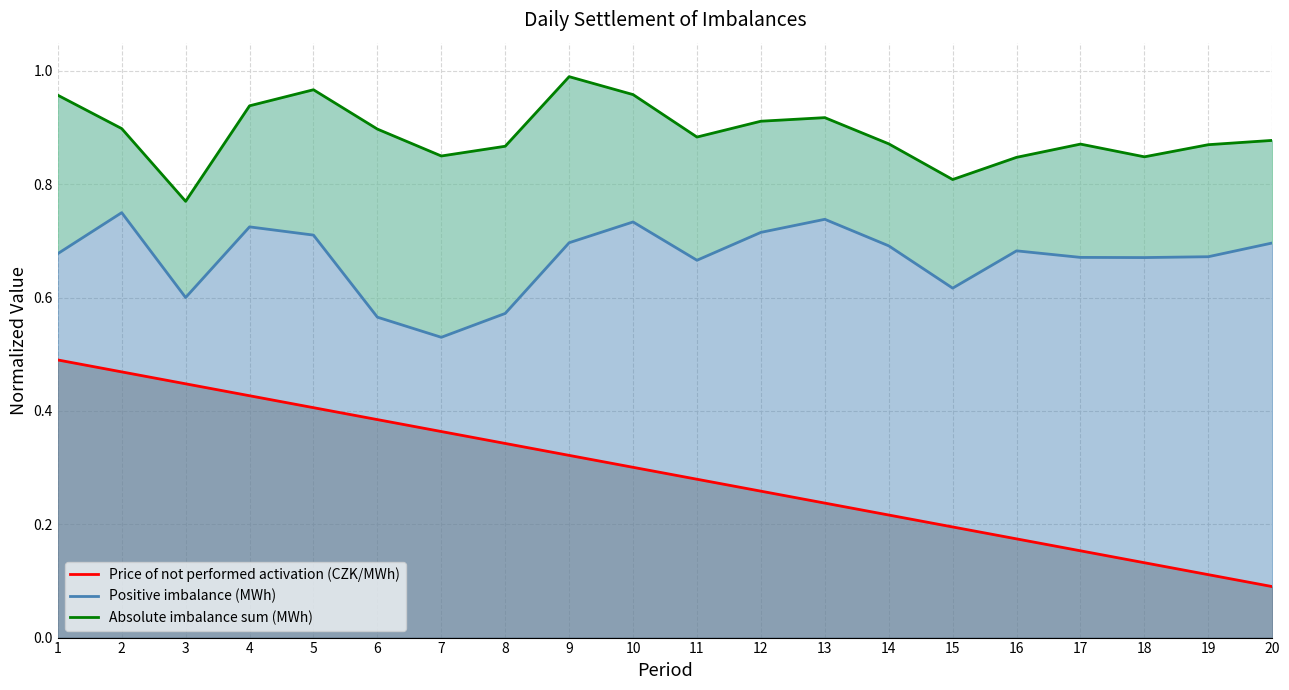

The value of Price of not performed activation (CZK/MWh) at 5 is 0.1. True or false?

False